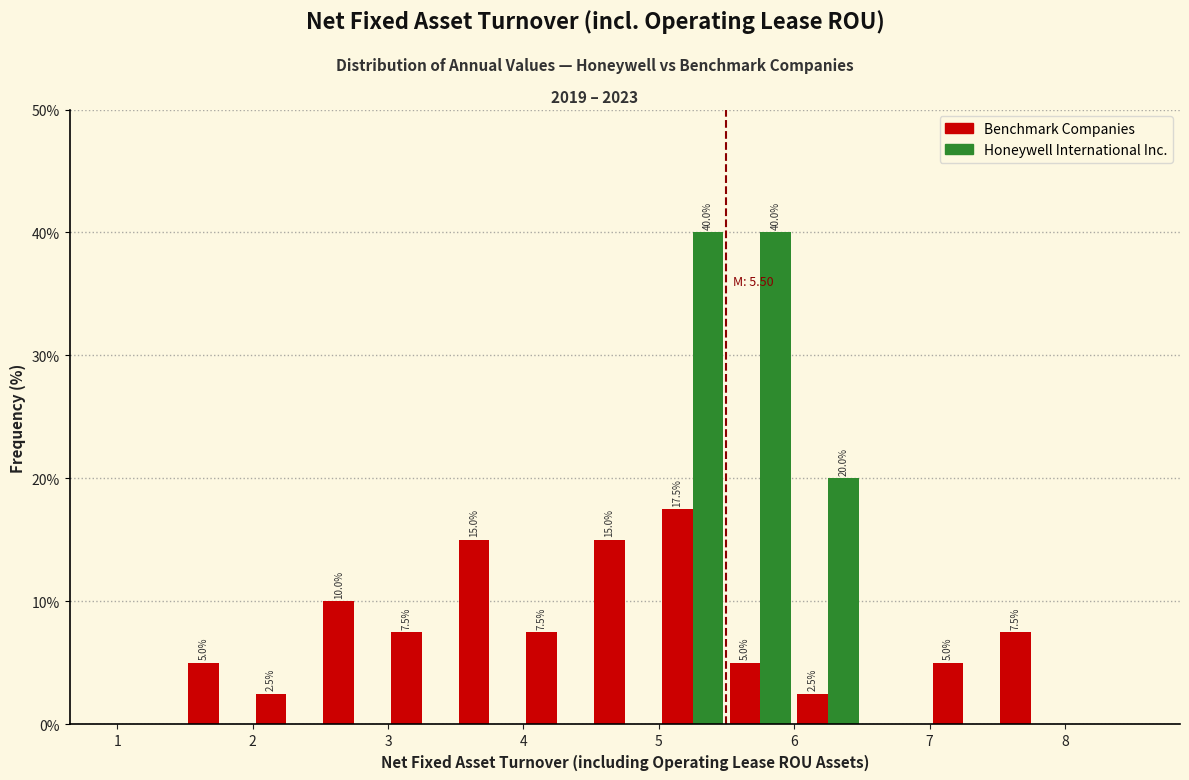

In the Benchmark Companies series, which range on the x-axis has the tallest bar?

5.0 to 5.5